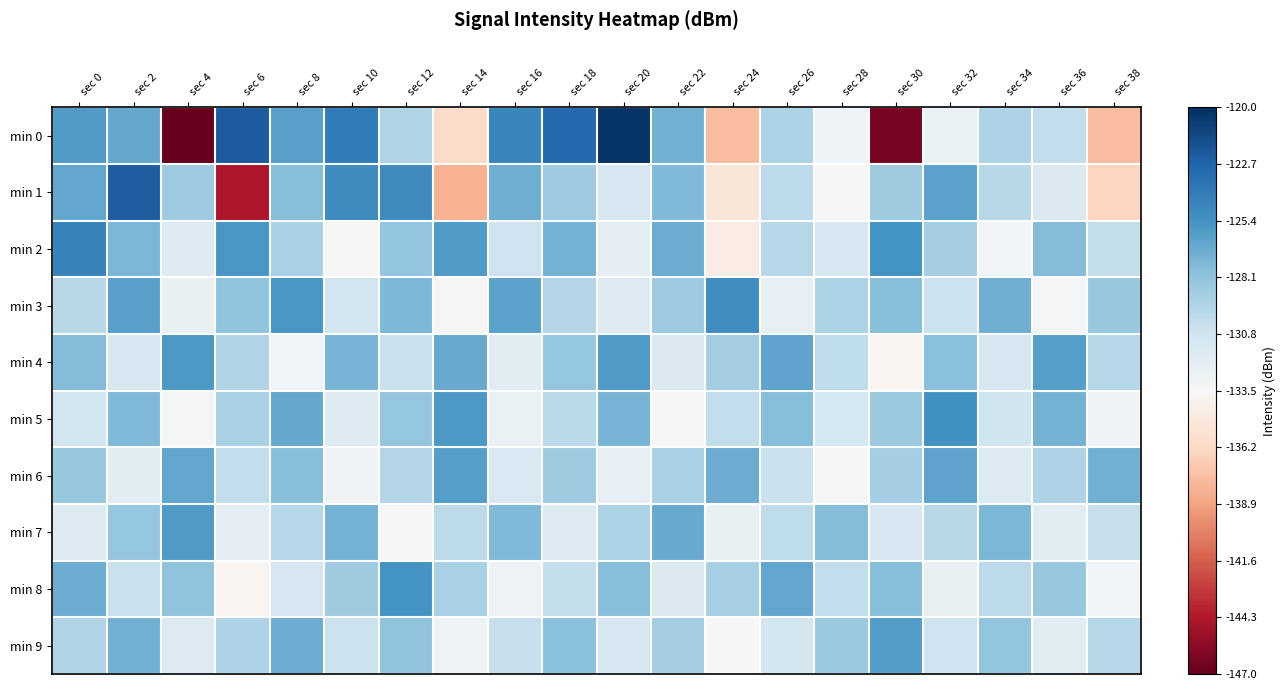

What is the maximum value shown in the chart?

-120.3